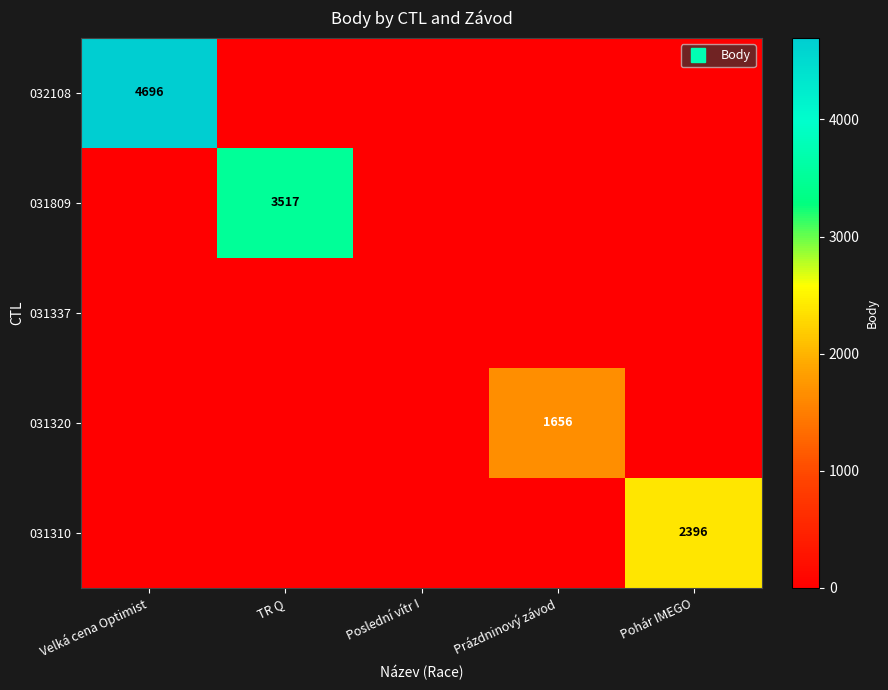

Where is 031809 nearest to the value 1758?

Velká cena Optimist